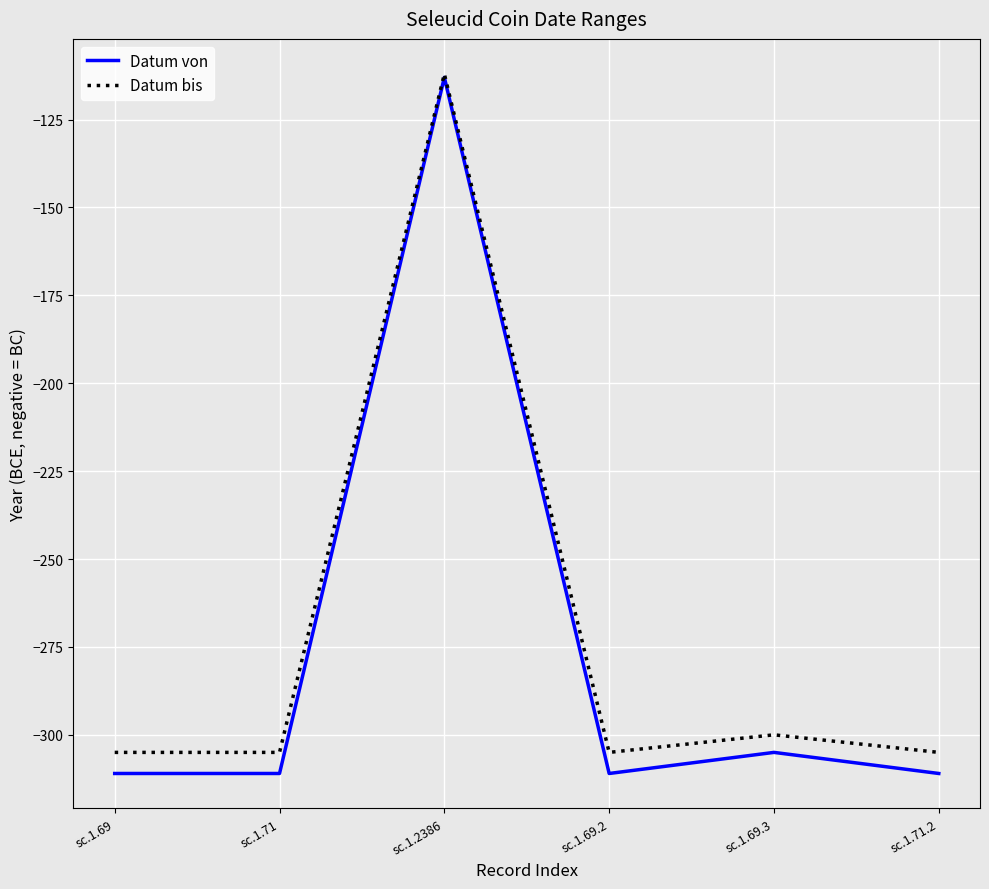

What is the maximum value for Datum bis?

-112